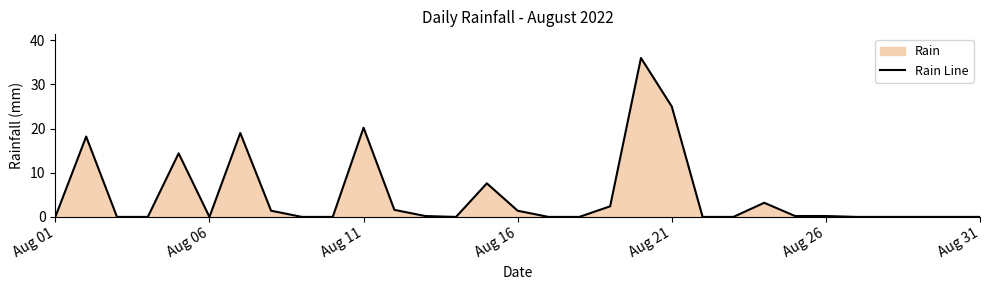

What is the average value?

4.9